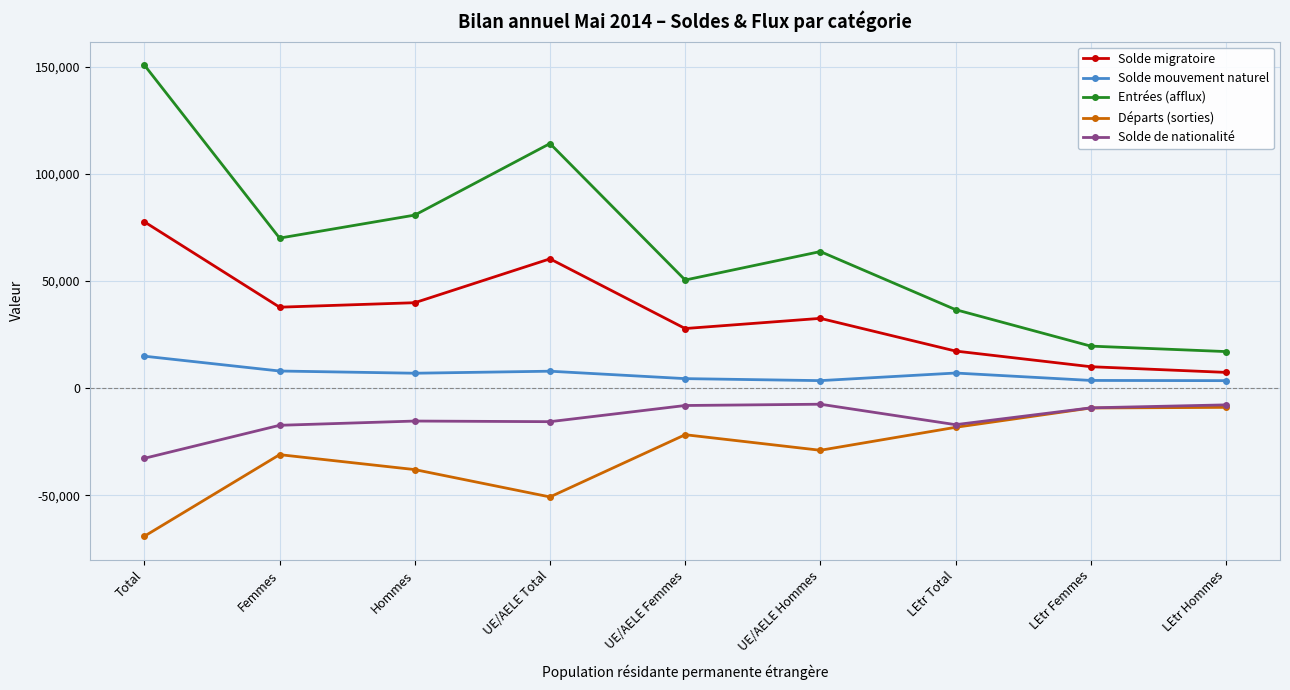

Count the number of data series in this chart.

5